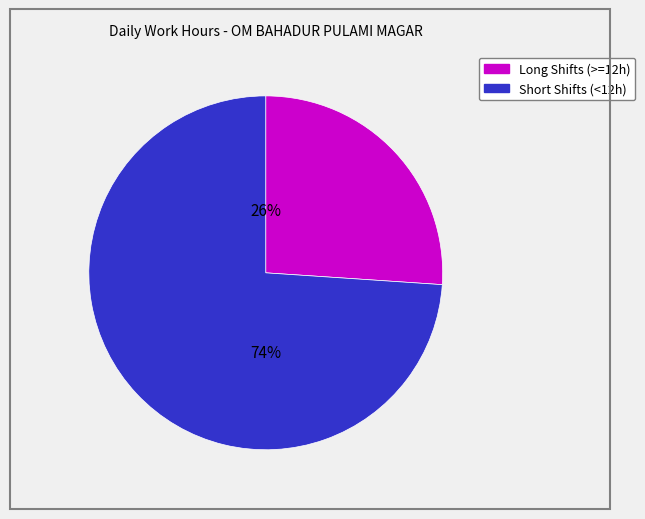

To the nearest percent, what is the average slice percentage?

50%